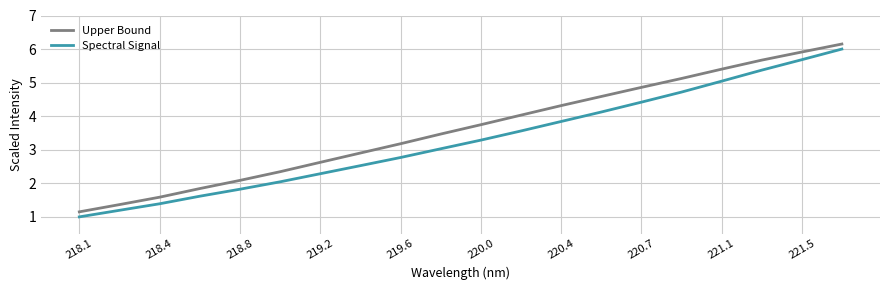

What is the minimum value for Spectral Signal?

1.0